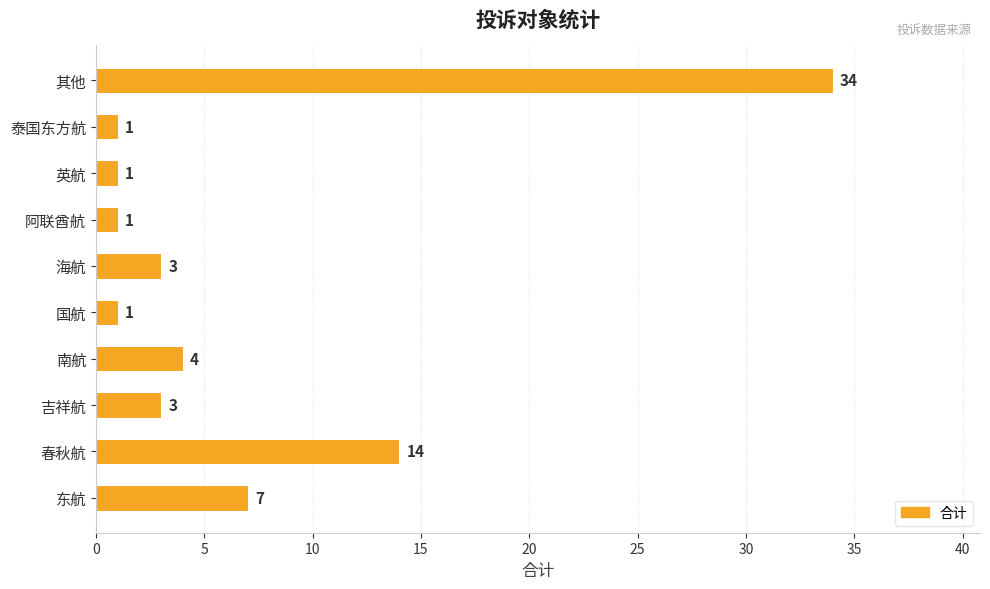

Reading top to bottom, extract all data points from this chart.

34	1	1	1	3	1	4	3	14	7